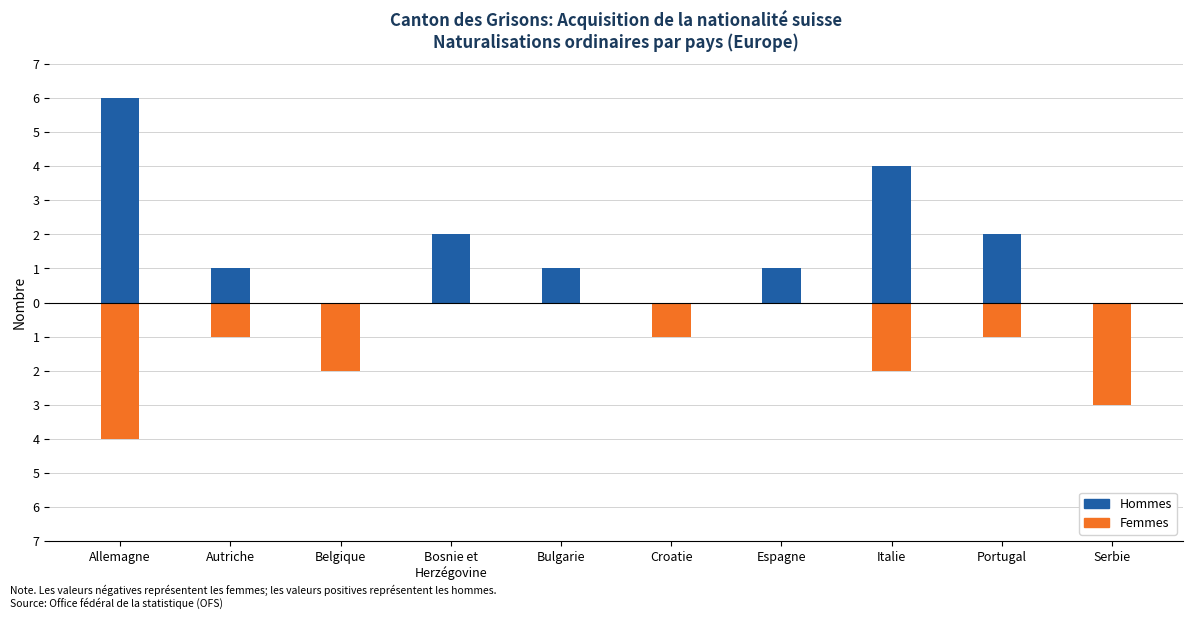

What is the difference between the second highest and minimum values in the Femmes series?

4